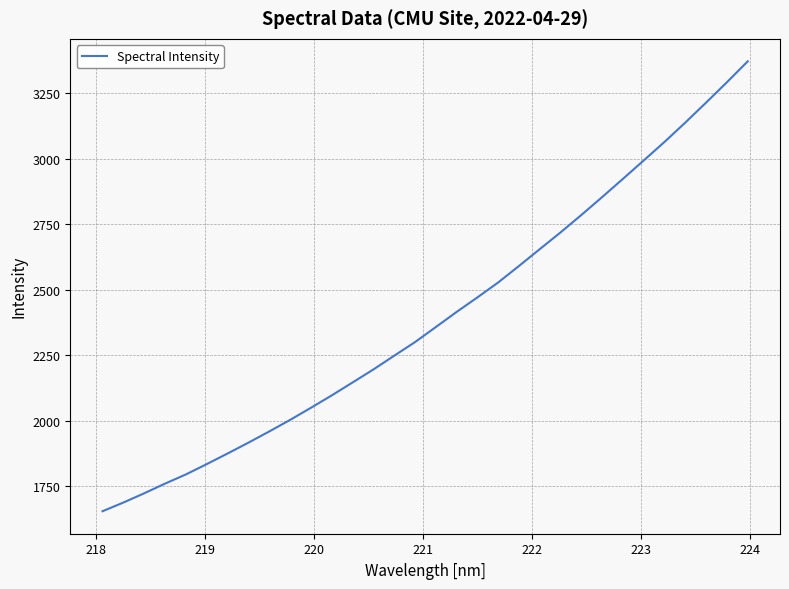

True or false: there are more than 2 points higher than both neighbors.

False